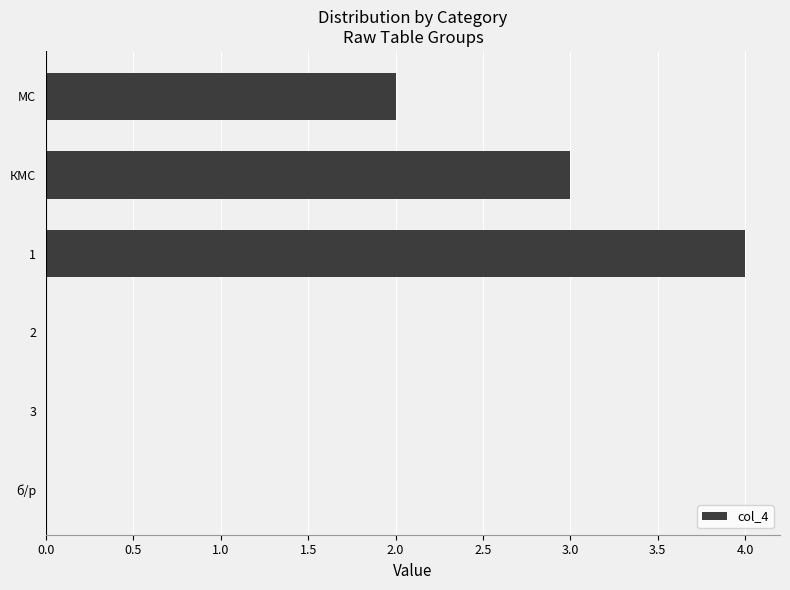

Are the bars horizontal?

Yes